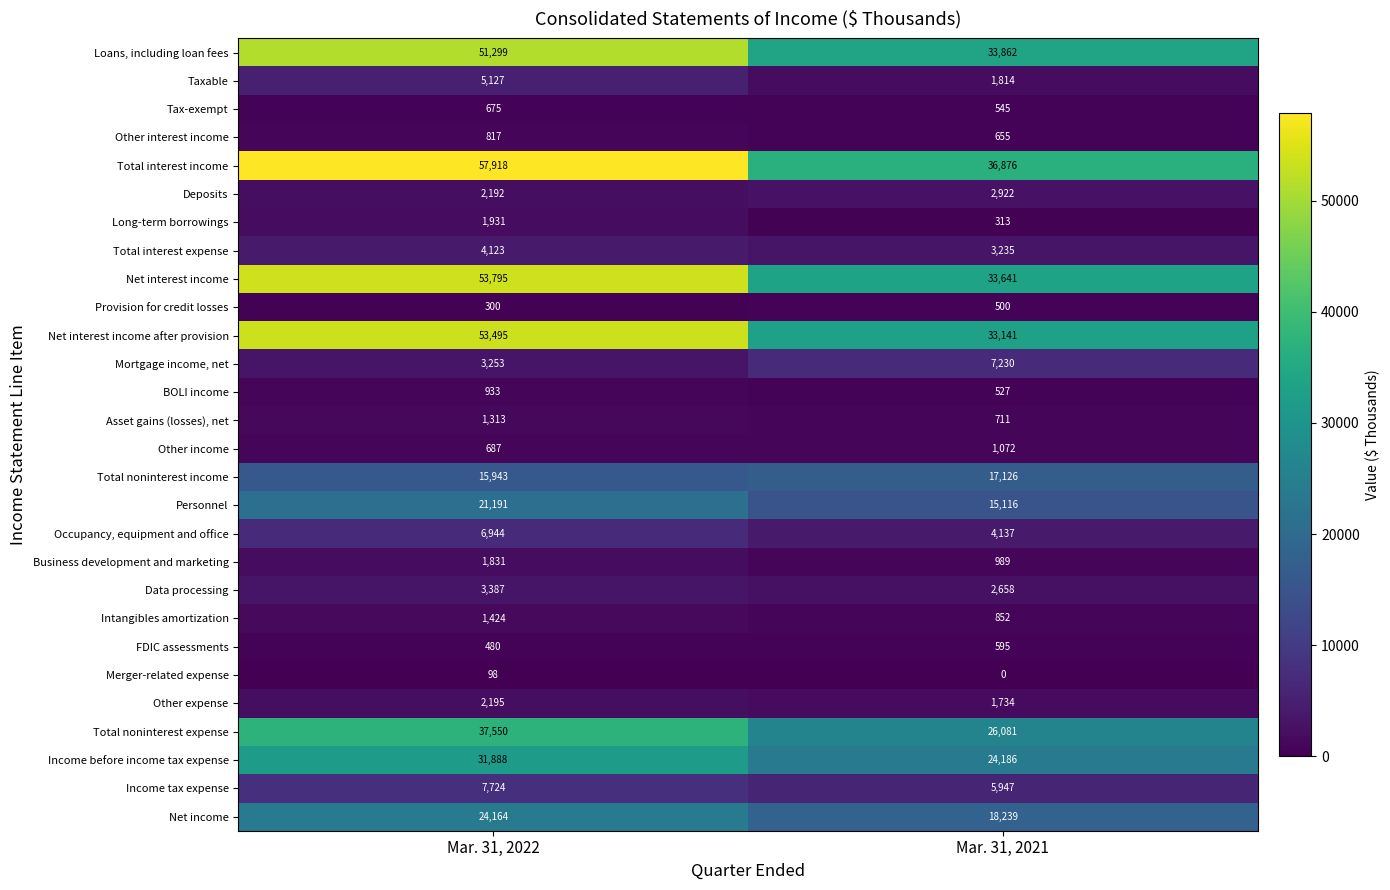

What is the approximate value of Income before income tax expense at Mar. 31, 2022, to the nearest 10?

31890